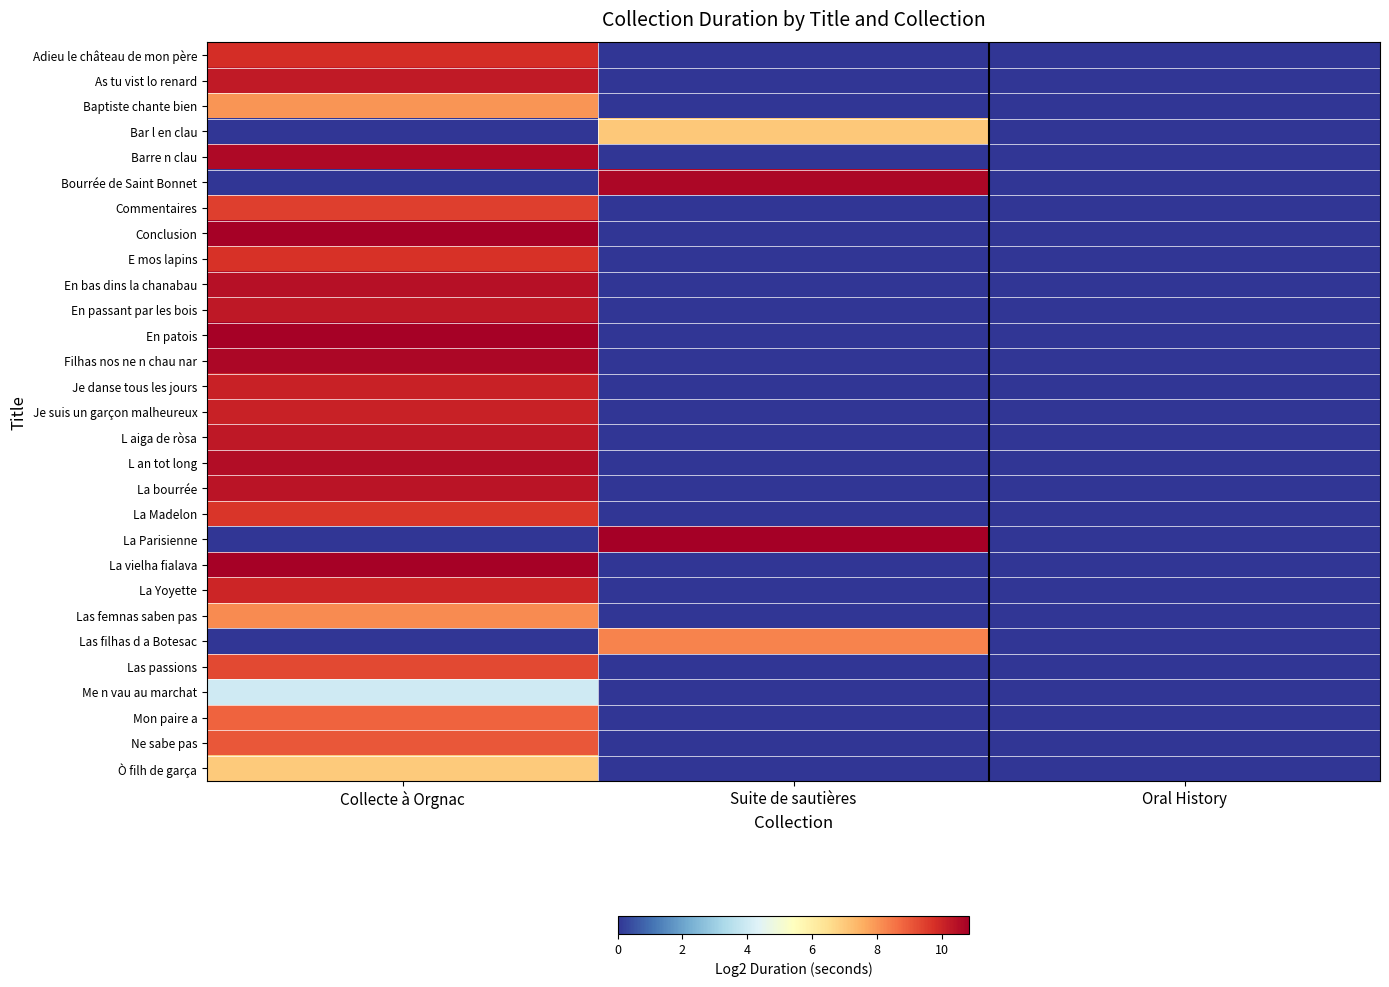

At how many categories does at least one series exceed 3?

2